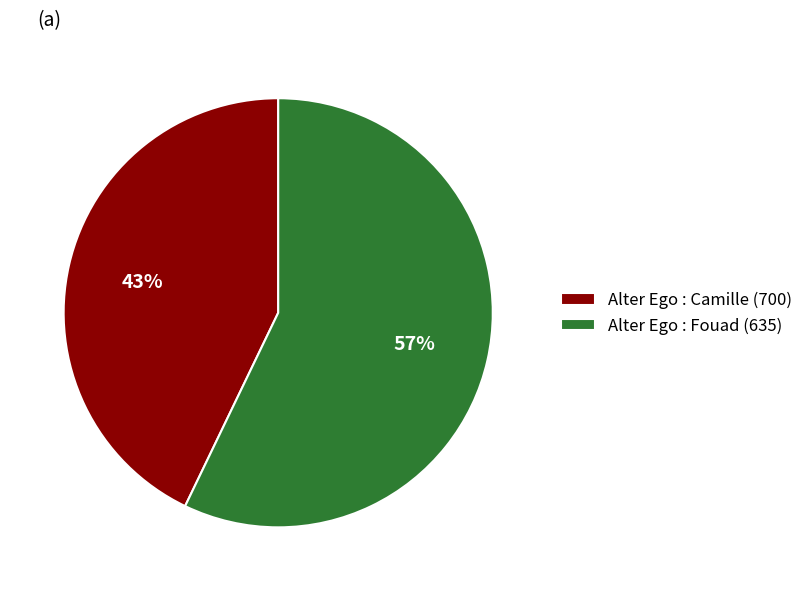

Does any single category account for the majority?

Yes